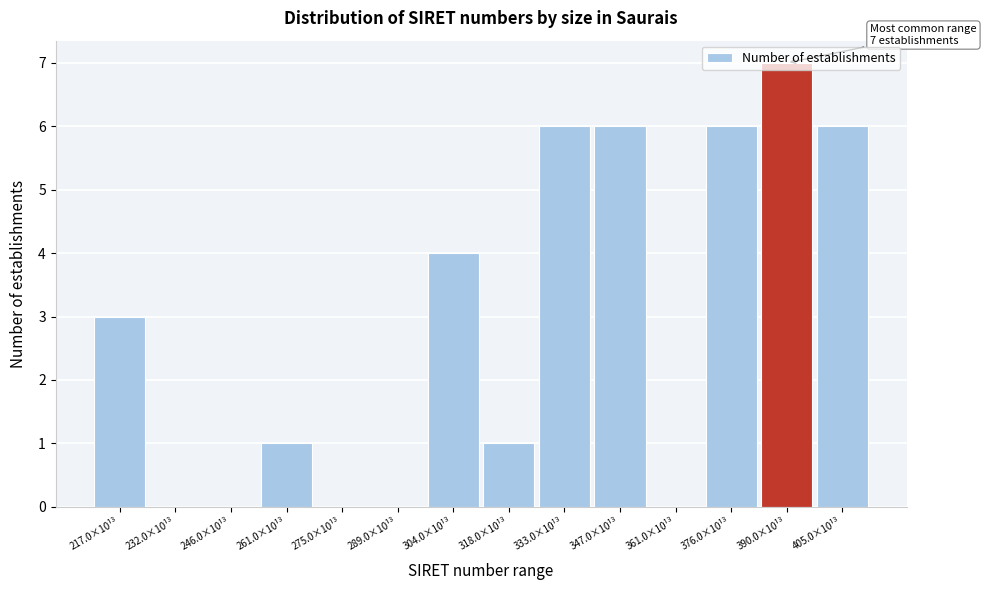

At which category does the chart reach its peak across all series?

390.0×10¹³